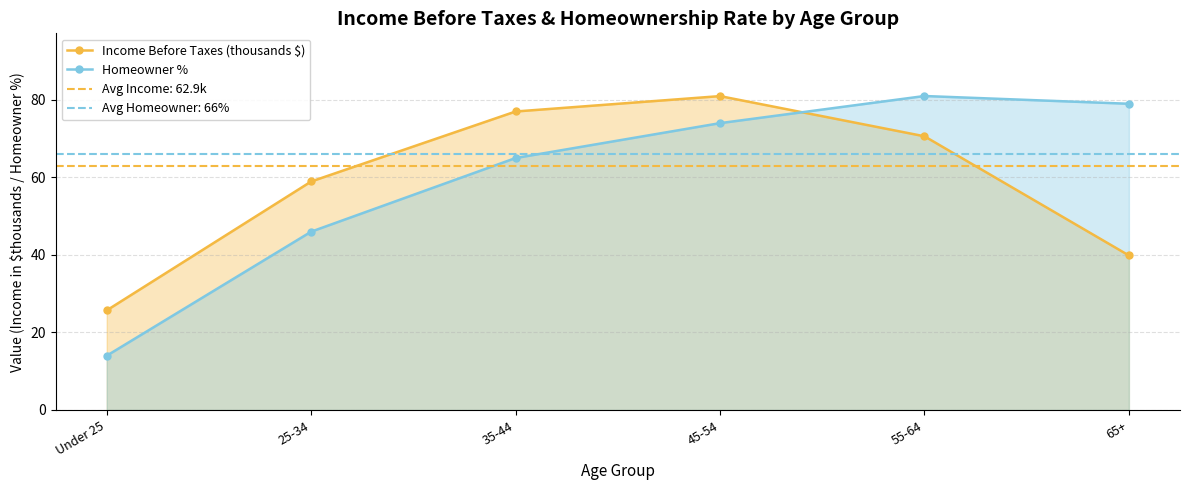

Reading left to right, what are all the values shown in this chart?

Income Before Taxes (thousands $): Under 25=25.7	25-34=58.9	35-44=77.0	45-54=81.0	55-64=70.6	65+=39.9
Homeowner %: Under 25=14.0	25-34=46.0	35-44=65.0	45-54=74.0	55-64=81.0	65+=79.0